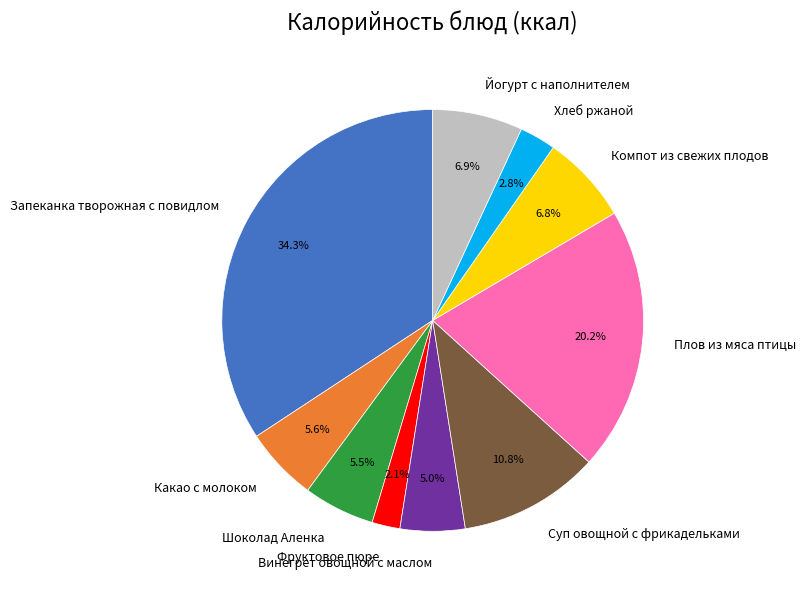

Does Плов из мяса птицы represent more than half of the total?

No